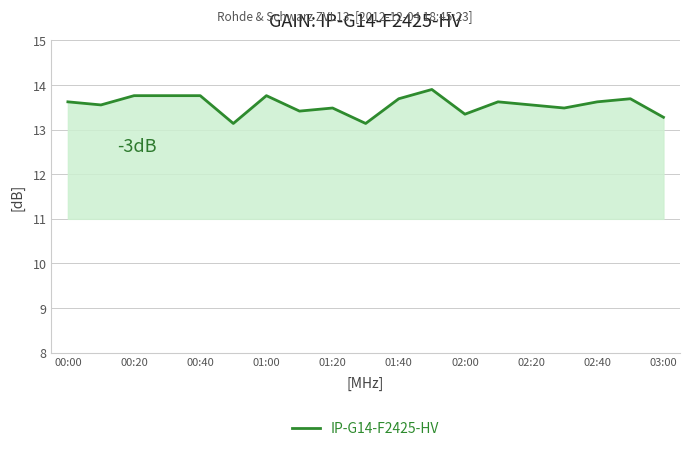

True or false: the data has more than 0 interior local peaks.

True